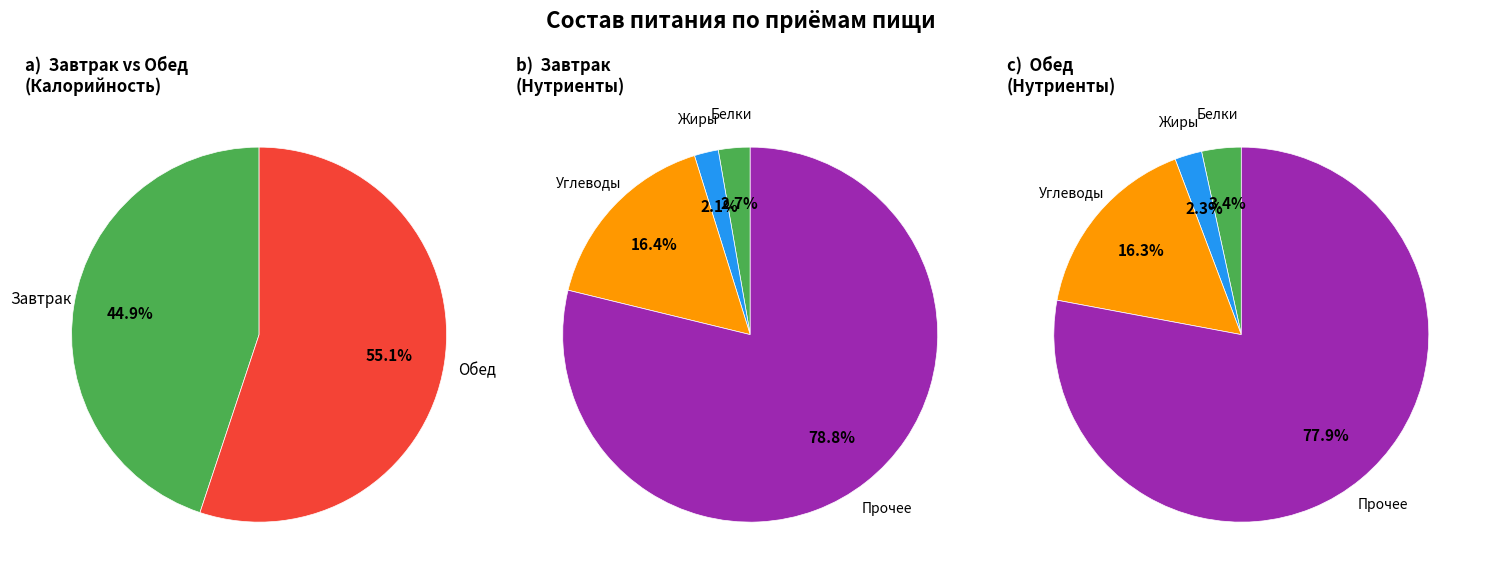

Which has a higher value, Белки or Калорийность?

Калорийность